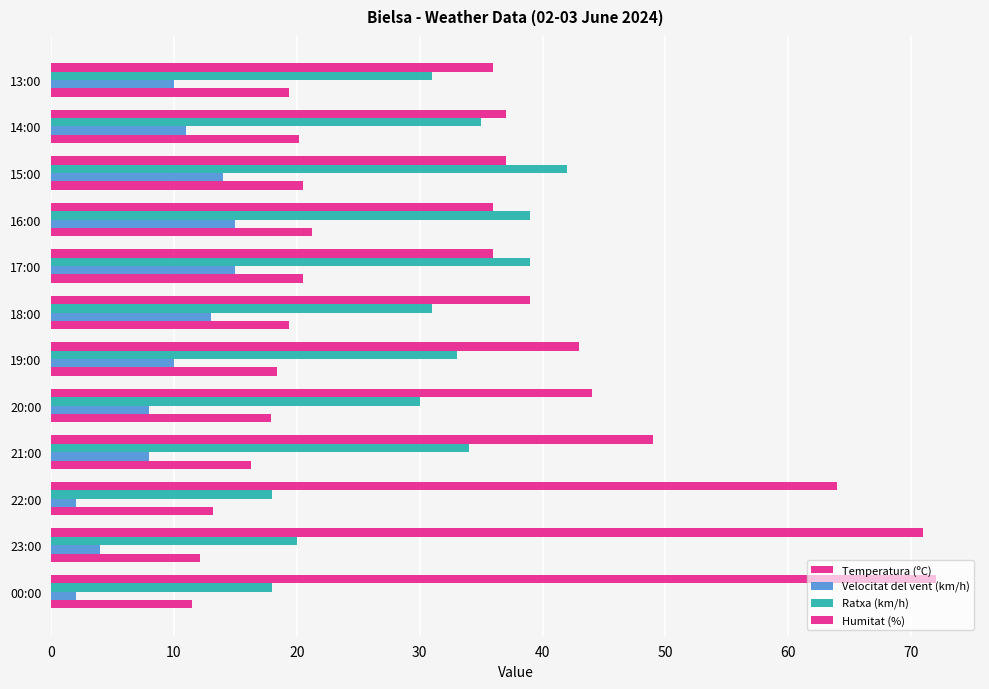

How many data points in Temperatura (ºC) are above 19?

6